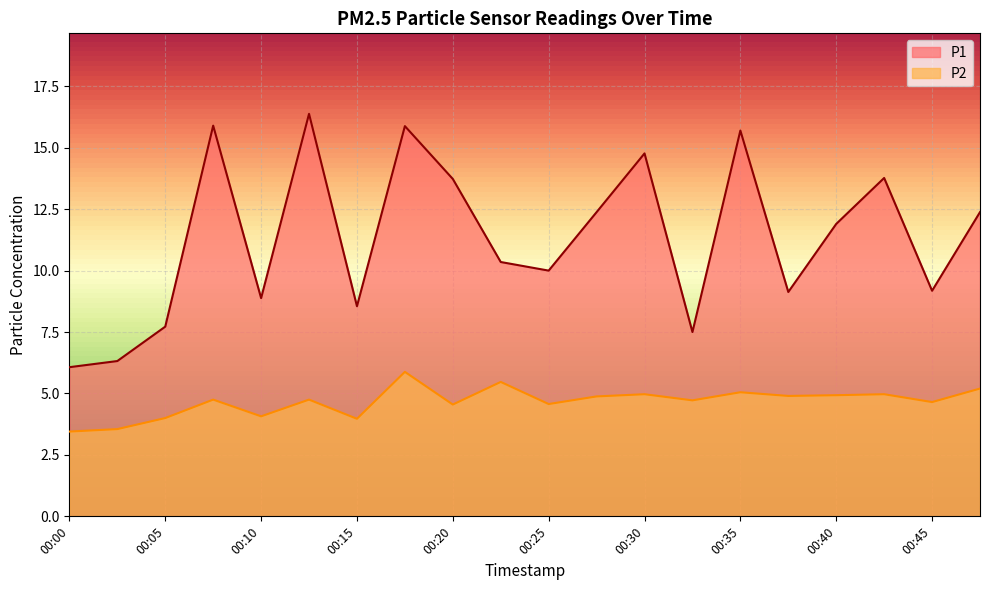

The P1 series shows 20.4 at 00:47. True or false?

False